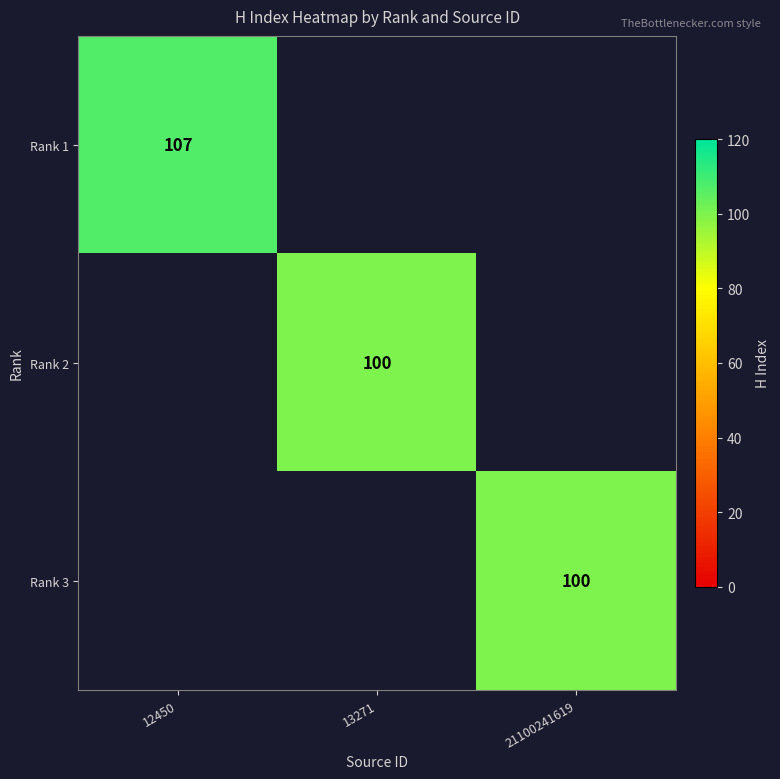

The value of Rank 3 at 21100241619 is 100. True or false?

True